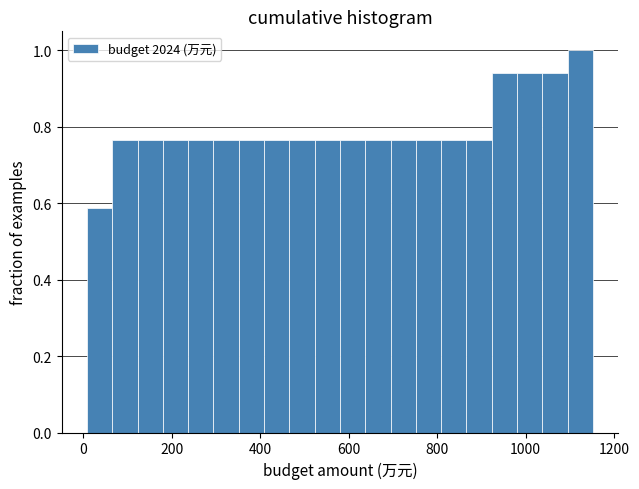

Around what value on the x-axis is the tallest bar? Give the approximate position of its centre, as read against the axis.

1120